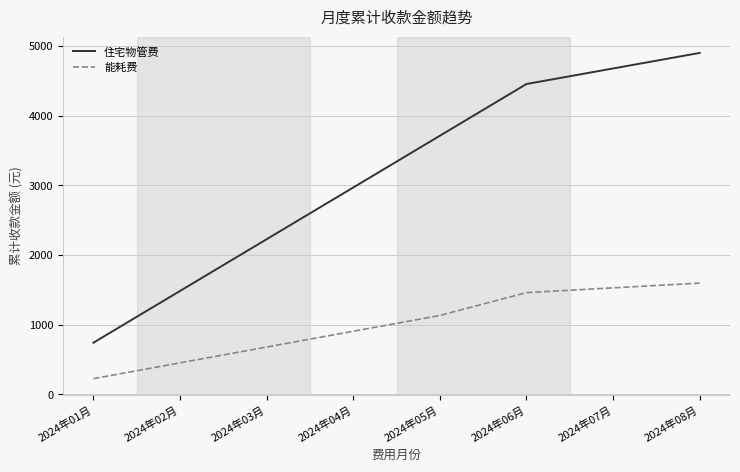

Rank the series by their average value, from highest to lowest.

住宅物管费, 能耗费